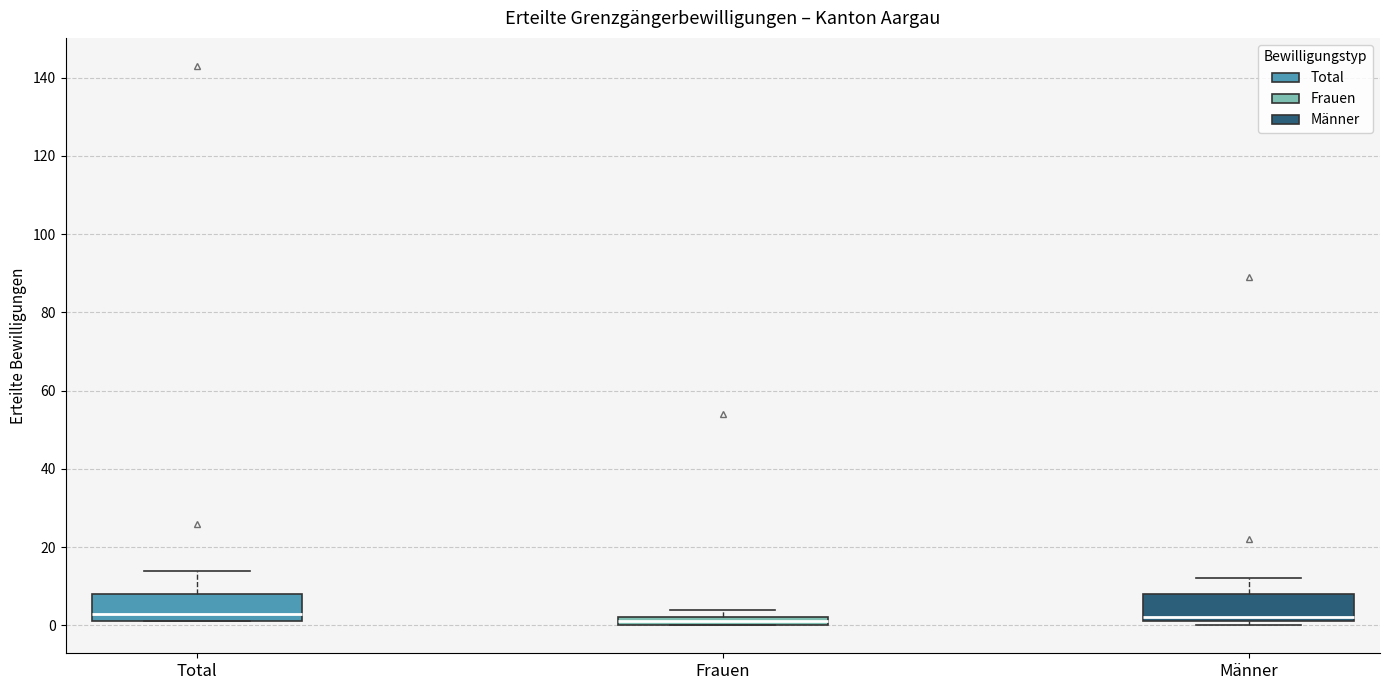

Where does the upper whisker of the box for Total end on the y-axis? The values are not printed on the chart, so give them approximately, as read against the axis.

14